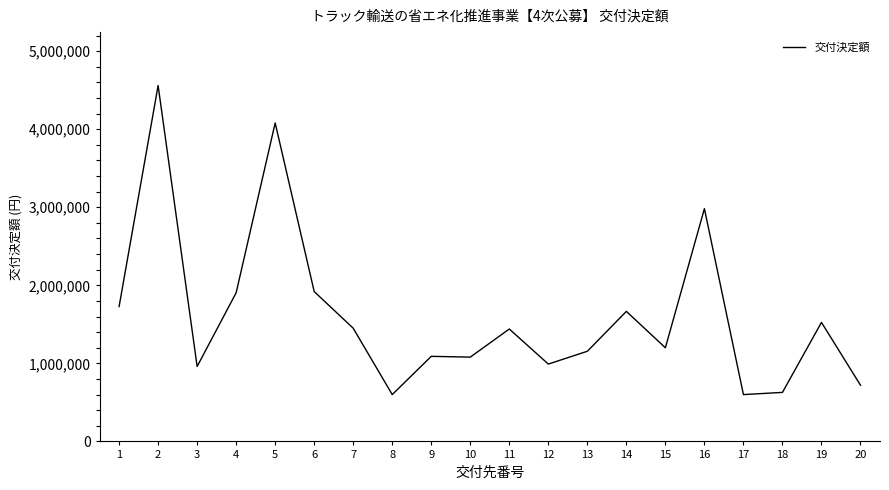

What is the difference between the values at 20 and 2?

3840000